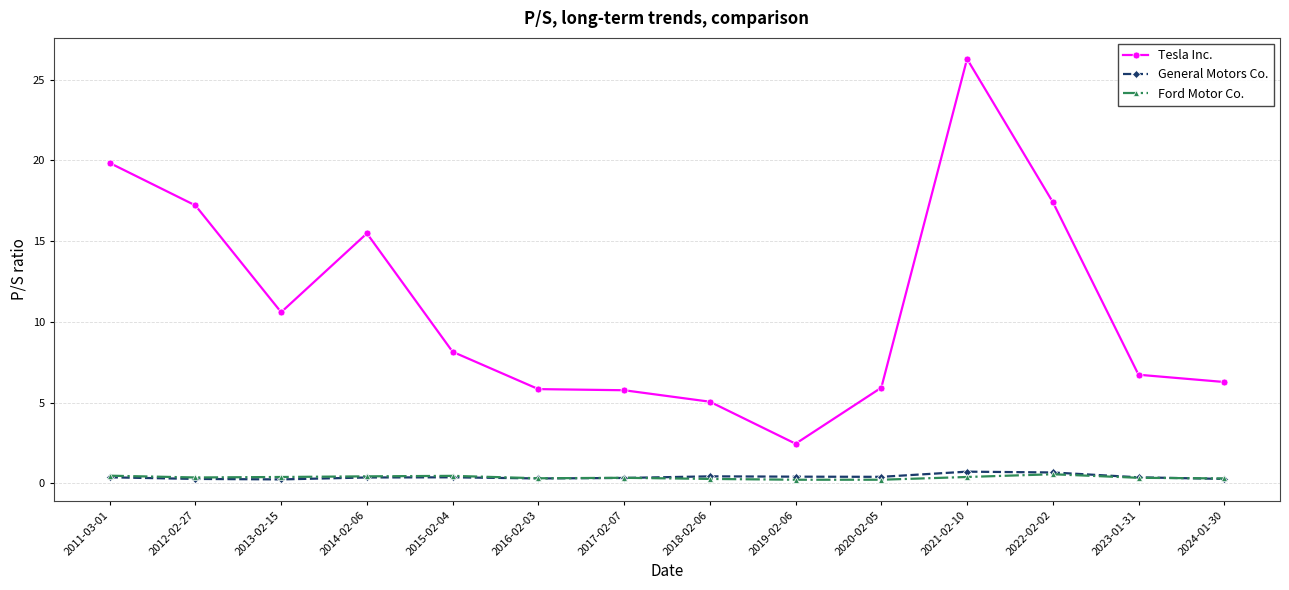

What is the minimum value for Ford Motor Co.?

0.2